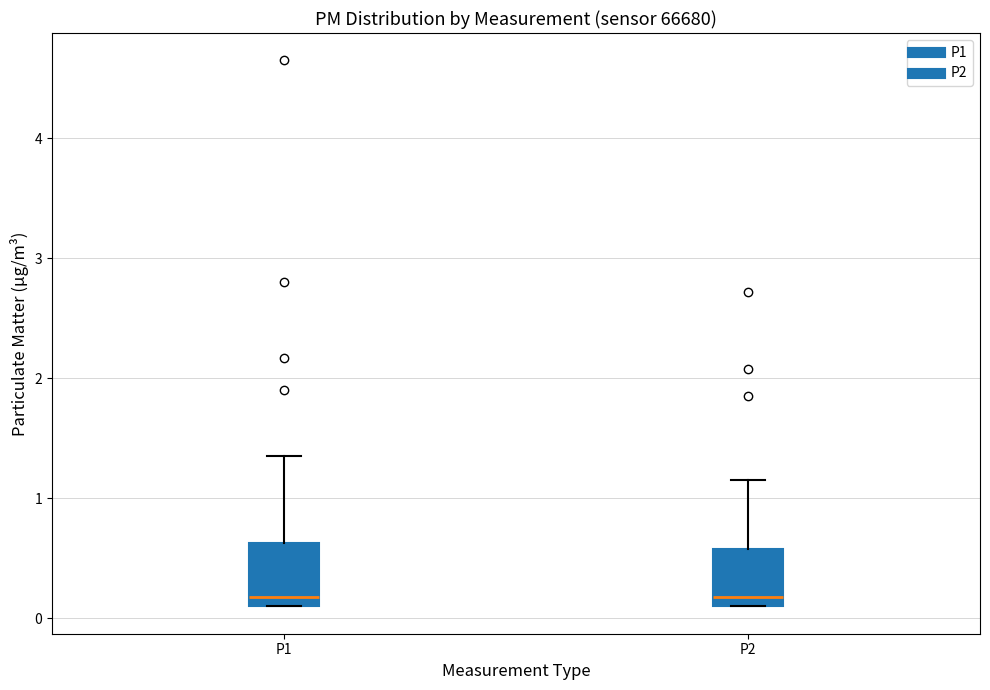

Where does the upper whisker of the box for P2 end on the y-axis? The values are not printed on the chart, so give them approximately, as read against the axis.

1.2